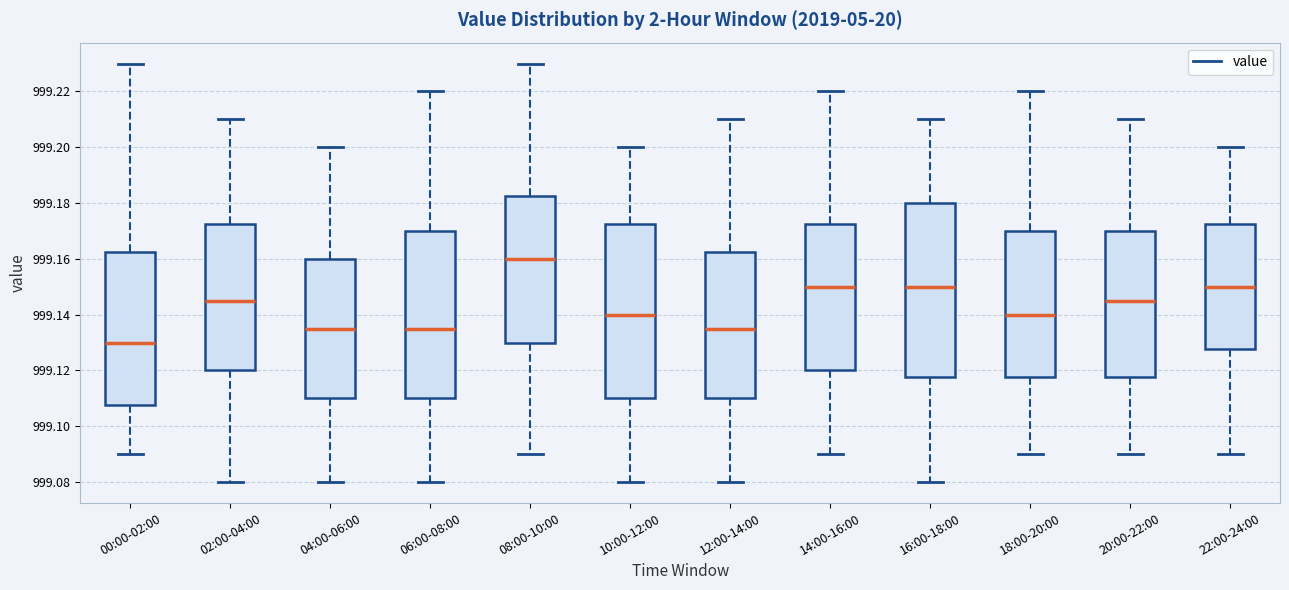

Reading left to right, read every box against the y-axis: the position of its median line, the range the box covers, and the ends of its whiskers. The values are not printed on the chart, so give them approximately, as read against the axis.

00:00-02:00: median 999.130, box 999.108 to 999.162, whiskers 999.090 to 999.230
02:00-04:00: median 999.146, box 999.120 to 999.172, whiskers 999.080 to 999.210
04:00-06:00: median 999.136, box 999.110 to 999.160, whiskers 999.080 to 999.200
06:00-08:00: median 999.136, box 999.110 to 999.170, whiskers 999.080 to 999.220
08:00-10:00: median 999.160, box 999.130 to 999.182, whiskers 999.090 to 999.230
10:00-12:00: median 999.140, box 999.110 to 999.172, whiskers 999.080 to 999.200
12:00-14:00: median 999.136, box 999.110 to 999.162, whiskers 999.080 to 999.210
14:00-16:00: median 999.150, box 999.120 to 999.172, whiskers 999.090 to 999.220
16:00-18:00: median 999.150, box 999.118 to 999.180, whiskers 999.080 to 999.210
18:00-20:00: median 999.140, box 999.118 to 999.170, whiskers 999.090 to 999.220
20:00-22:00: median 999.146, box 999.118 to 999.170, whiskers 999.090 to 999.210
22:00-24:00: median 999.150, box 999.128 to 999.172, whiskers 999.090 to 999.200